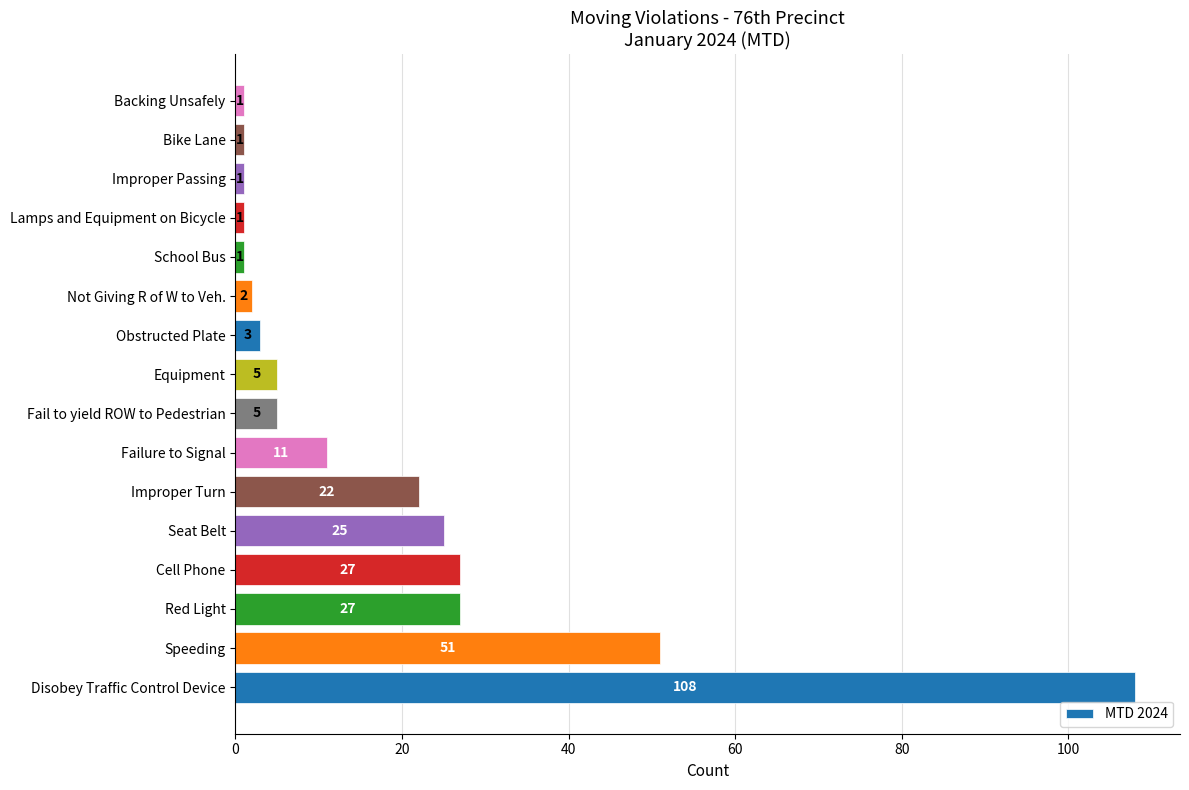

Reading bottom to top, list all the values displayed in this chart.

108	51	27	27	25	22	11	5	5	3	2	1	1	1	1	1